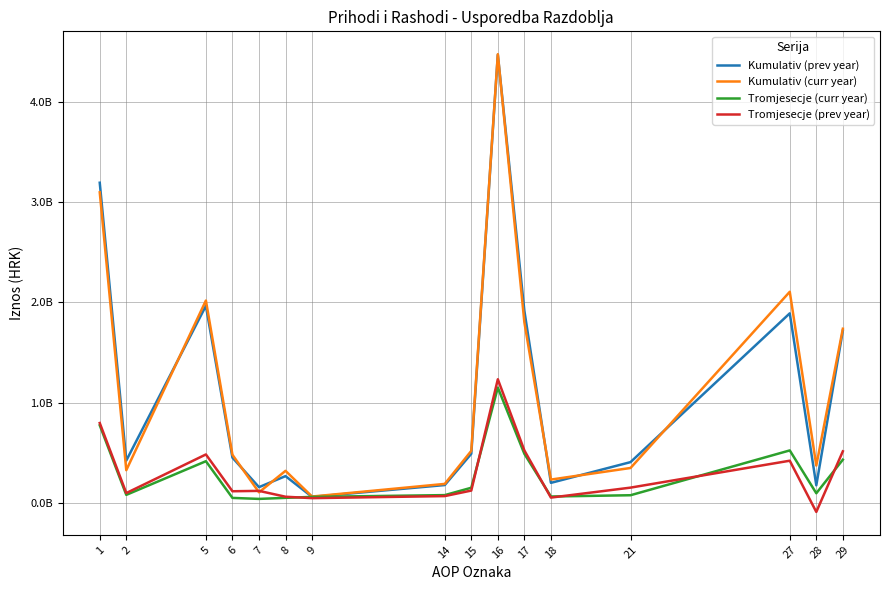

What are all the series names shown in the legend?

Kumulativ (prev year), Kumulativ (curr year), Tromjesecje (curr year), Tromjesecje (prev year)